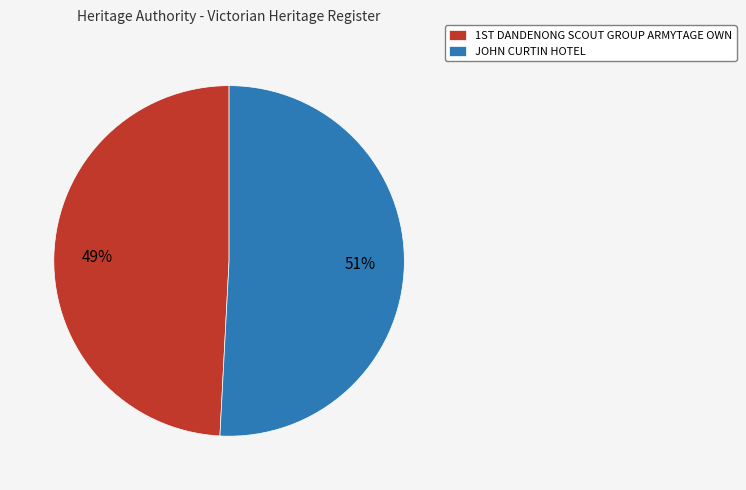

Which slice is the largest?

JOHN CURTIN HOTEL